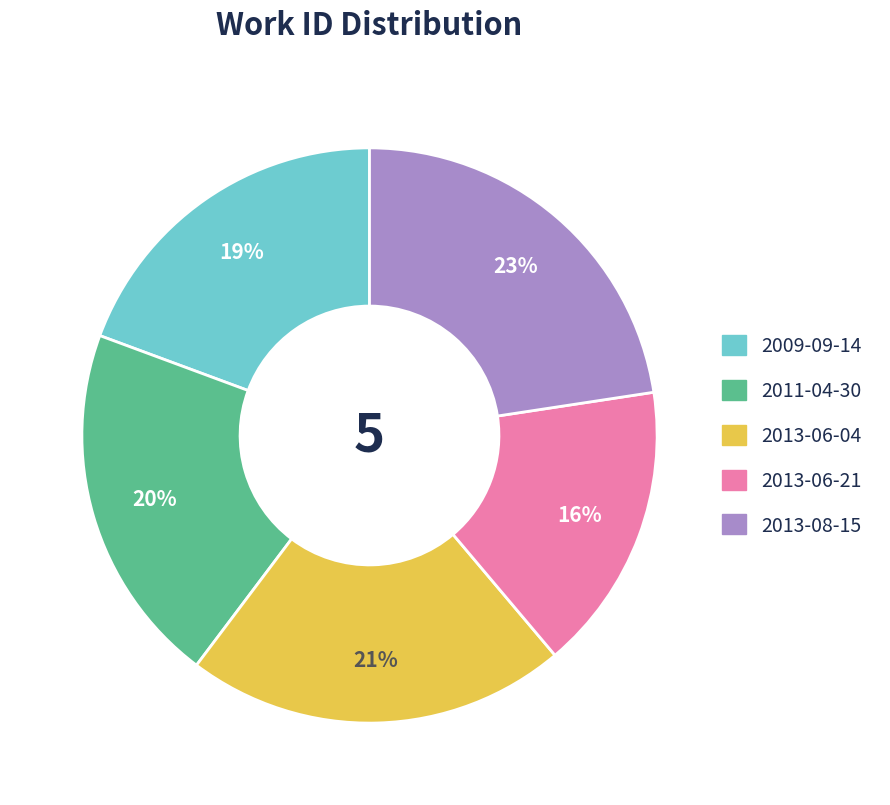

True or false: 2013-06-21 accounts for 27% of the total.

False